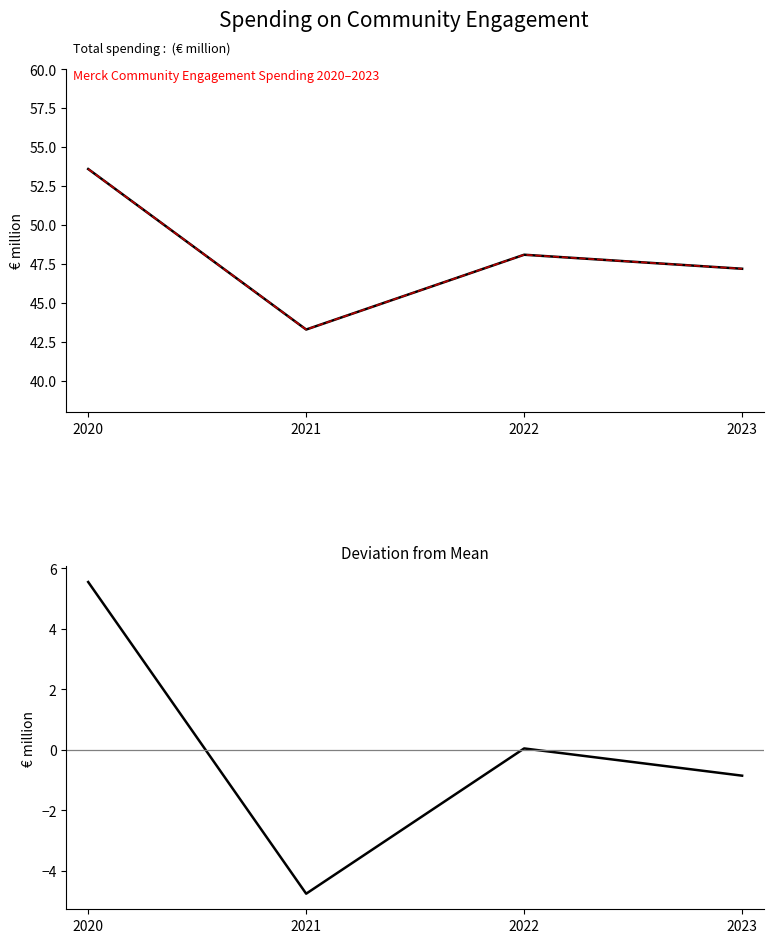

What are all the series names shown in the legend?

Total spending (€ million), Total spending trend, Deviation from mean